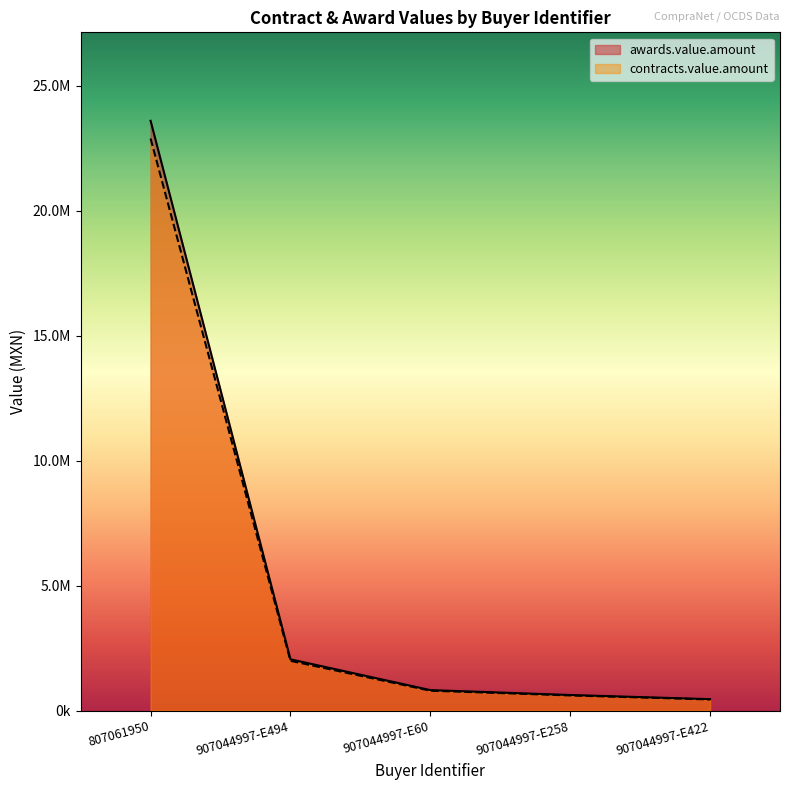

What is the sum of the awards.value.amount values at 907044997-E258 and 807061950?

24211878.2